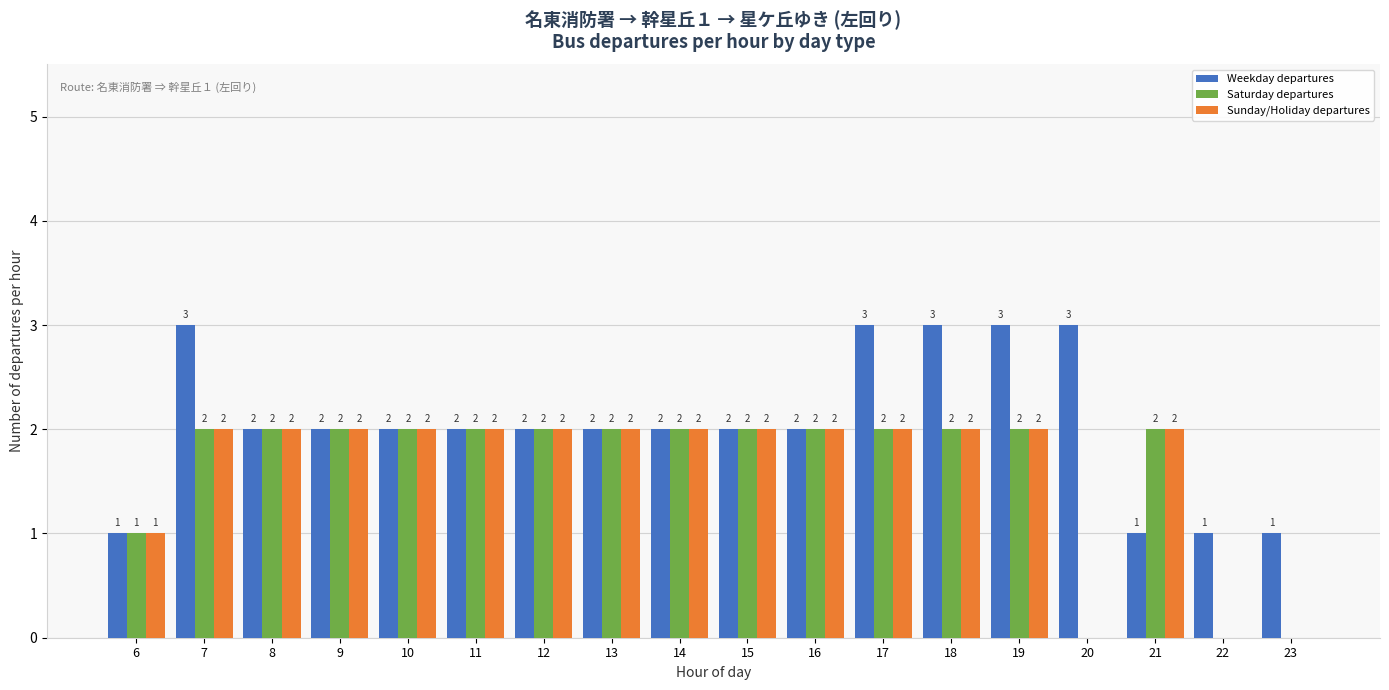

What is the sum of the Weekday departures values at 10 and 20?

5